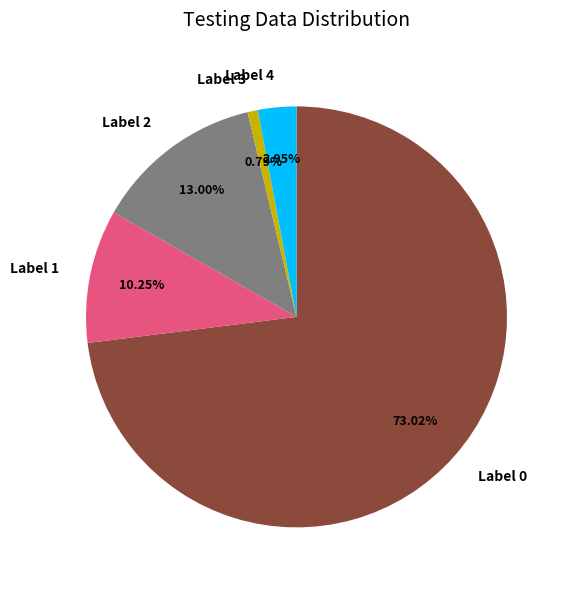

Count the number of slices in the pie.

5